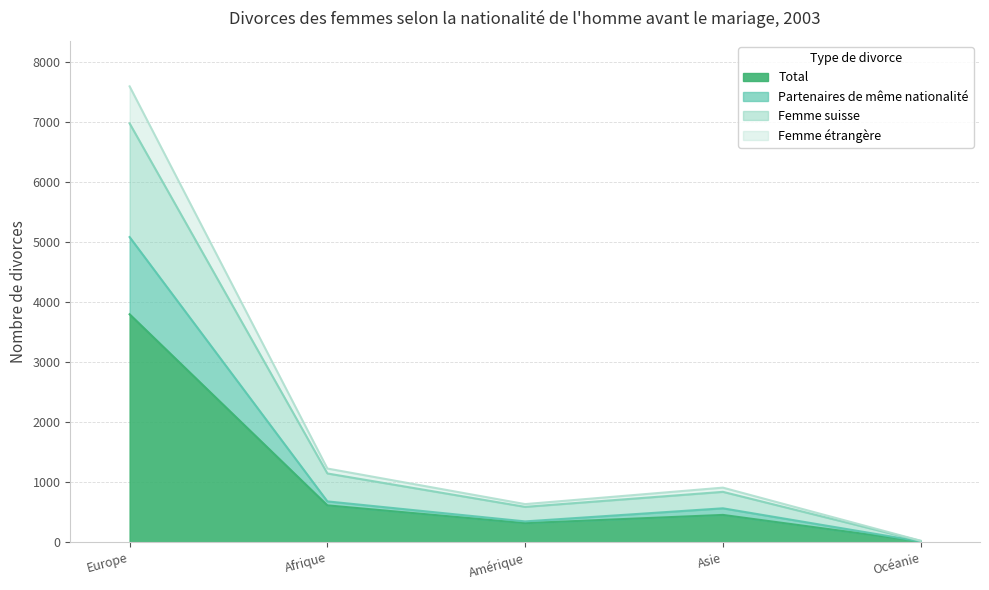

The Partenaires de même nationalité series shows 2332 at Europe. True or false?

False